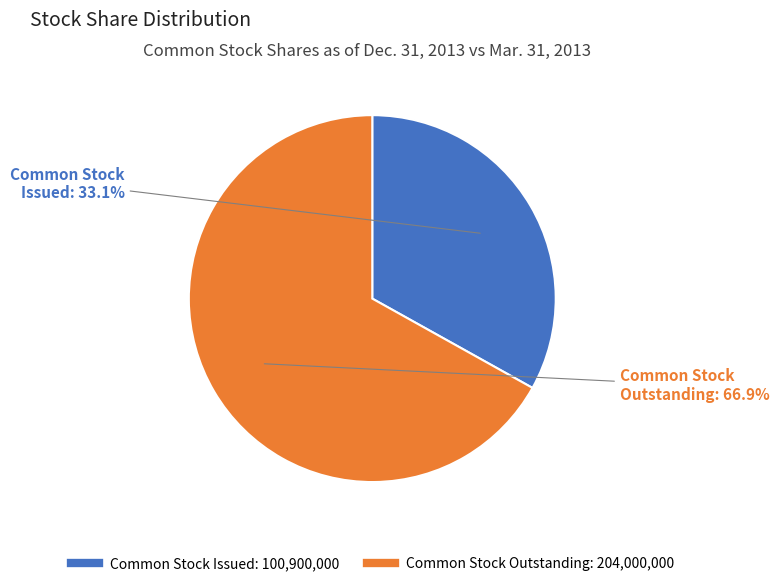

Is there a majority slice in this chart?

Yes